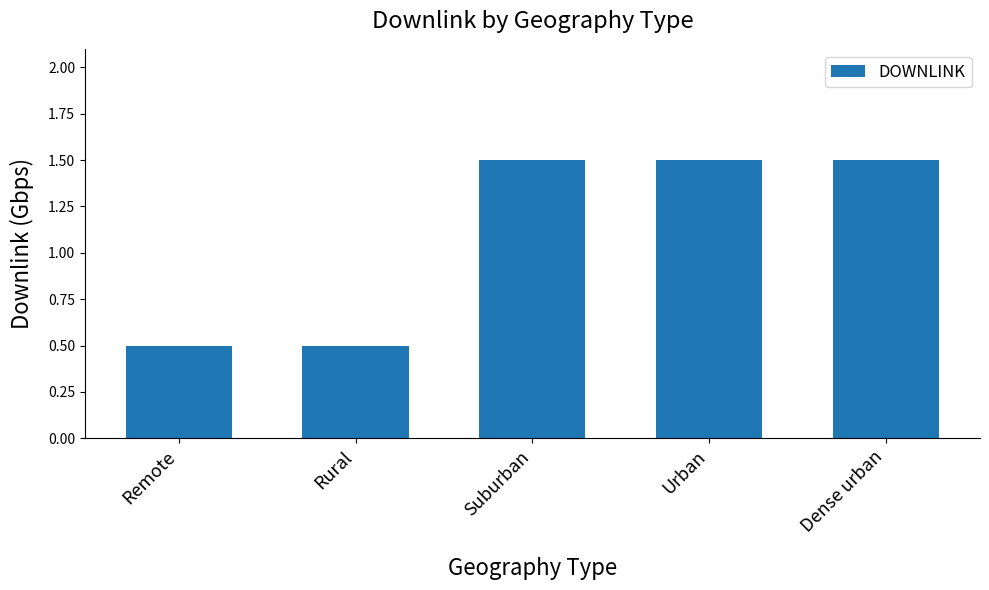

What is the greatest value displayed?

1.5